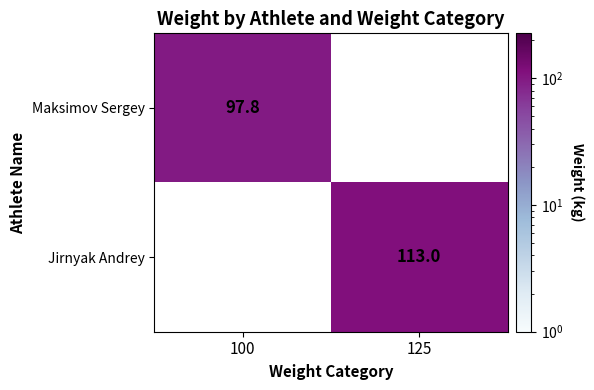

Is the value of Maksimov Sergey at 100 greater than the value of Jirnyak Andrey at 125?

No